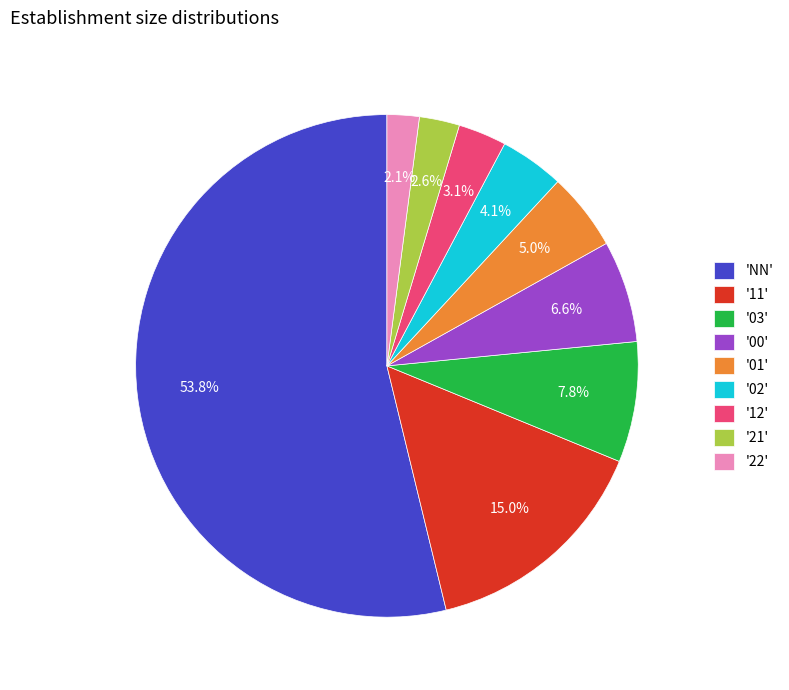

What is the total percentage of '00' and '02'?

10.7%